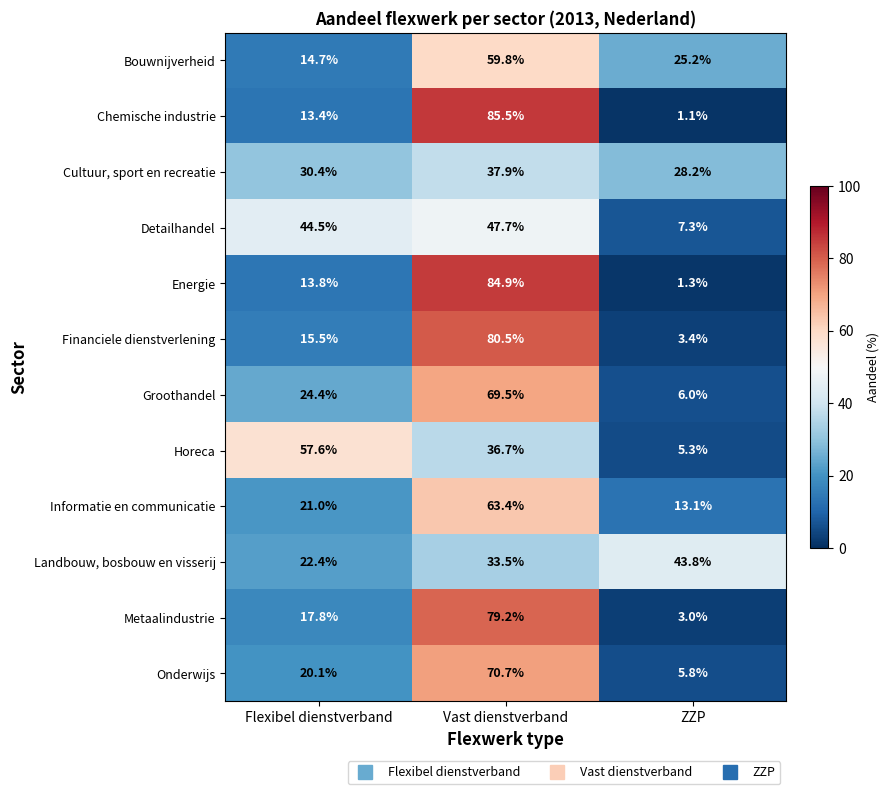

Is the value of Financiele dienstverlening at Vast dienstverband greater than the value of Horeca at ZZP?

Yes